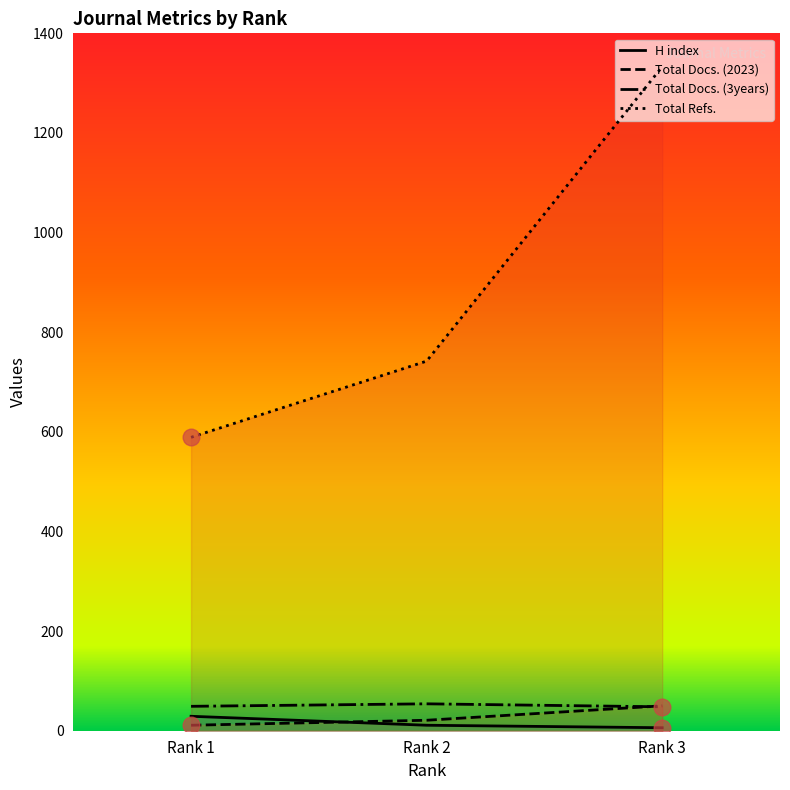

Which series has the largest total across all categories?

Total Refs.